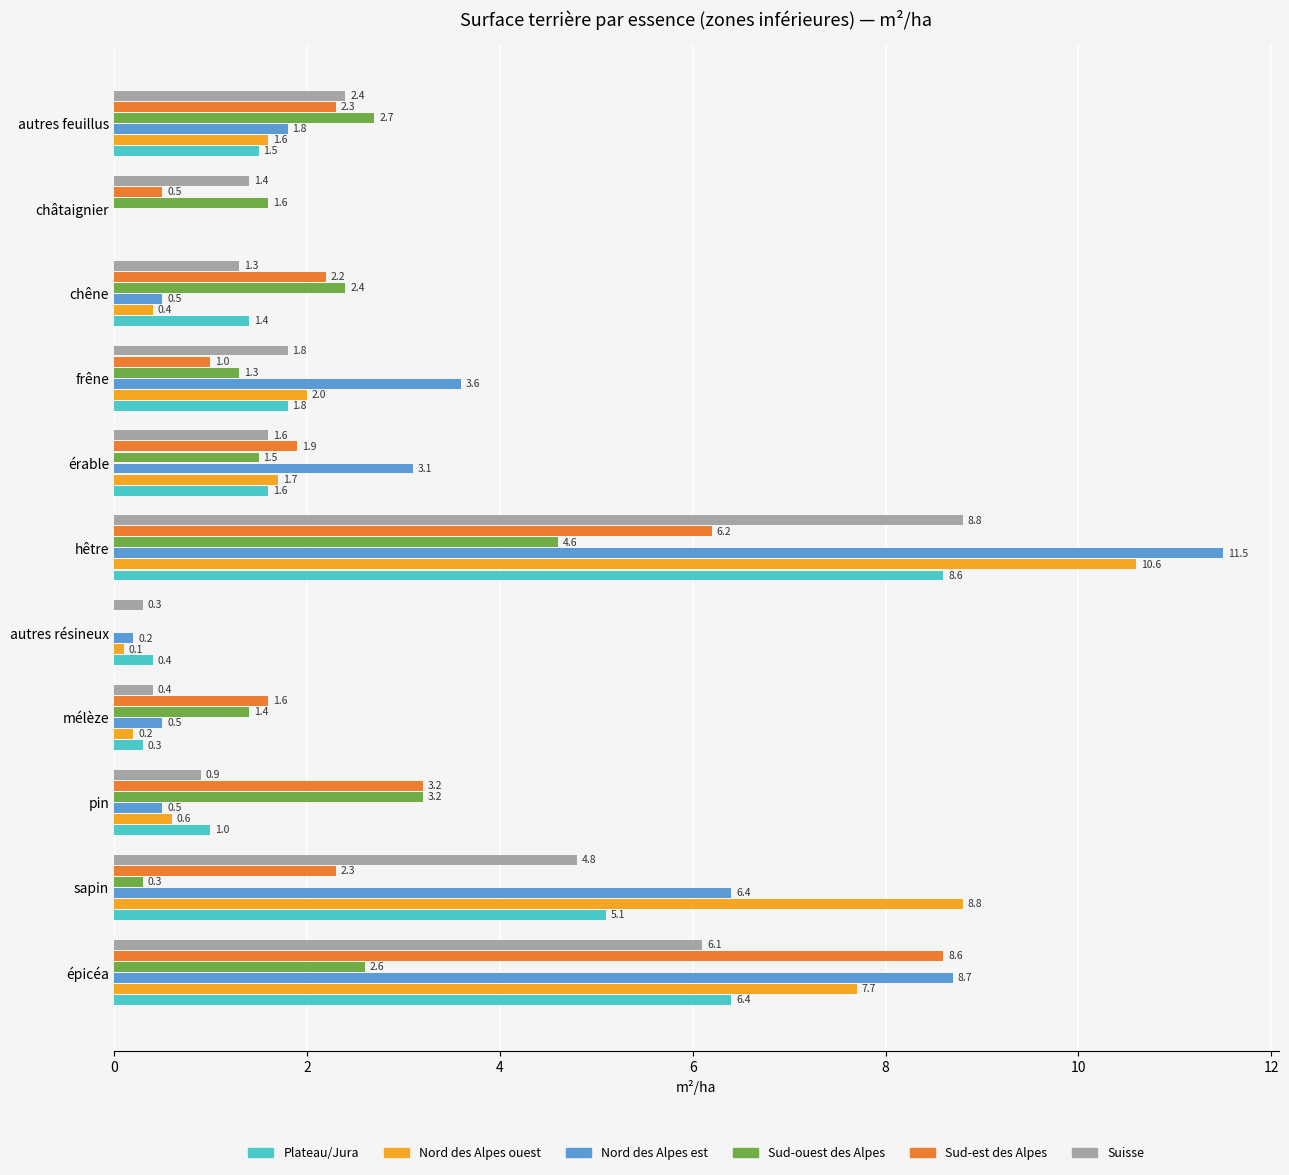

Which series has the largest total across all categories?

Nord des Alpes est